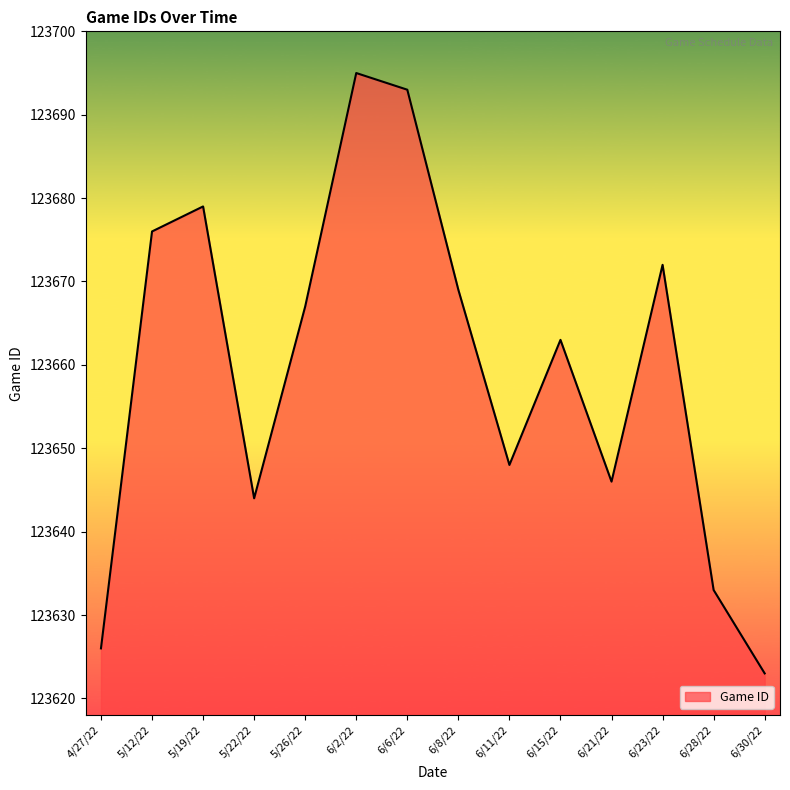

What is the ratio of the value at 6/2/22 to the value at 6/21/22?

1.0